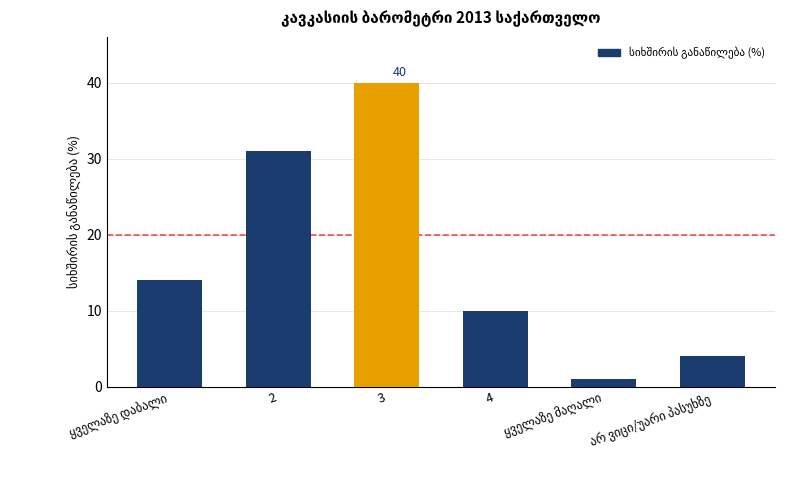

What is the average value?

17